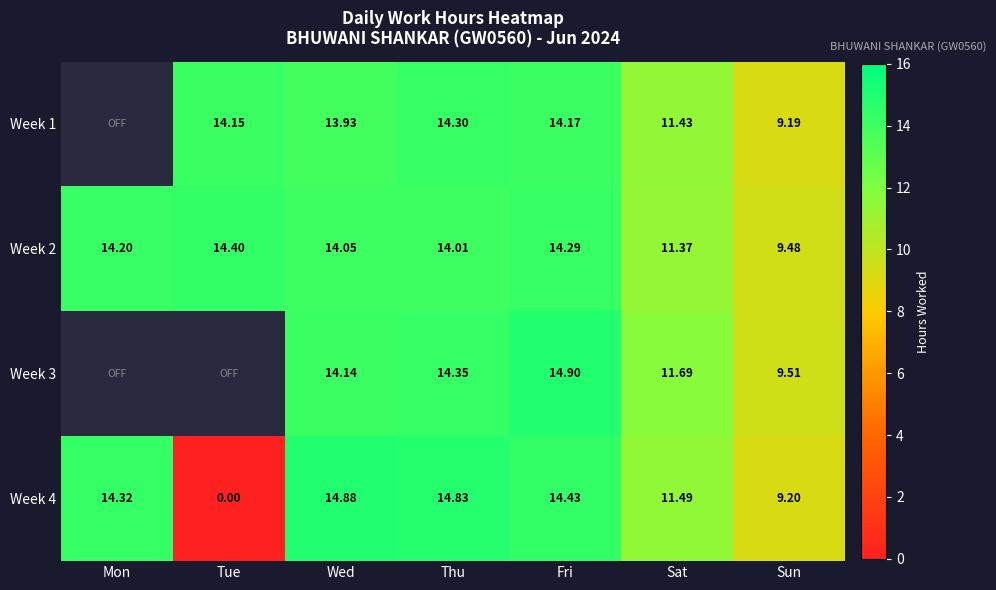

Is it true that Week 2 equals 11.4 at Sat?

True